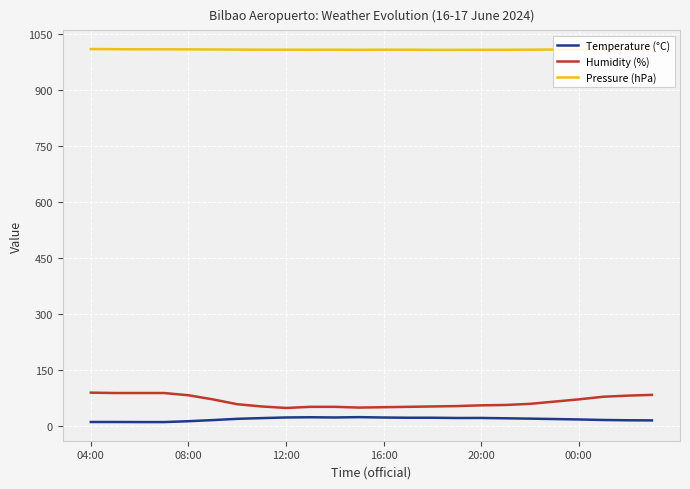

How many interior local valleys does the Temperature (°C) series have?

2